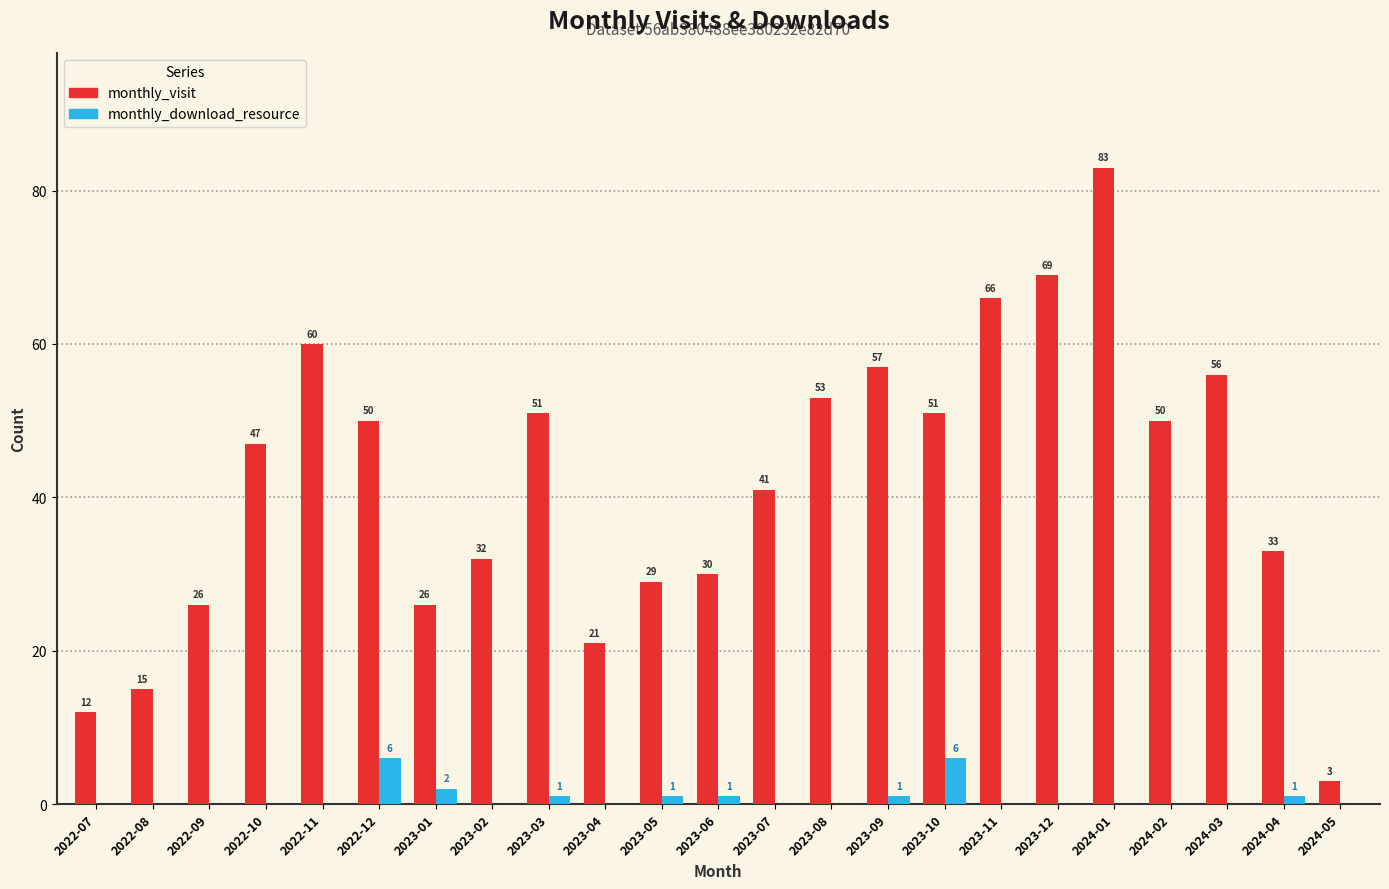

What are all the series names shown in the legend?

monthly_visit, monthly_download_resource